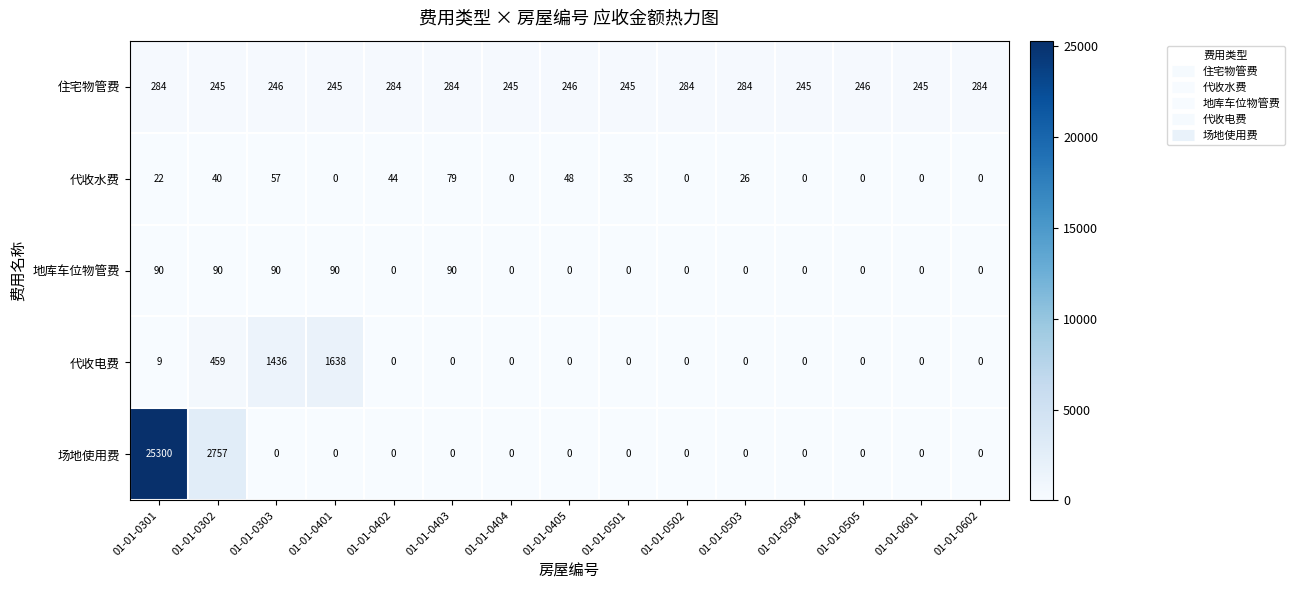

At which category is the sum across all series the highest?

01-01-0301